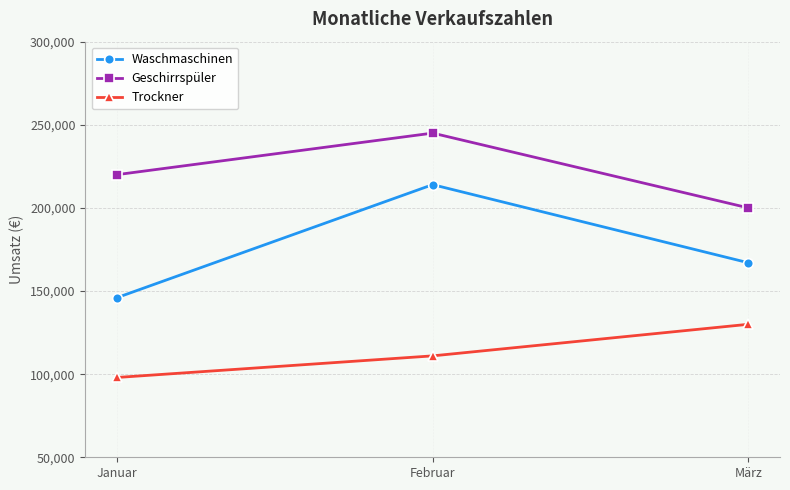

What is the average value of the Trockner series?

113000